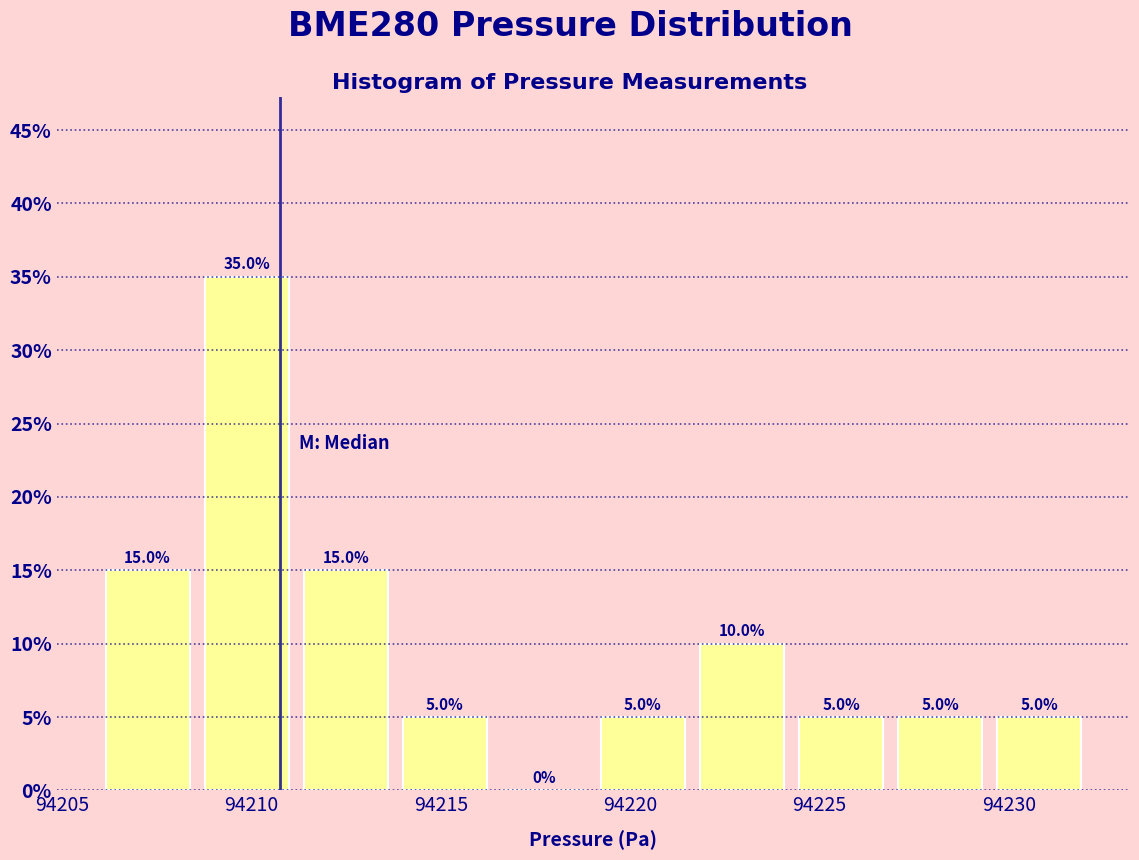

Reading left to right, list every bar in this chart as the range it spans on the x-axis followed by its height. The bar edges are not printed on the chart, so give them approximately, as read against the axis.

94206.0 to 94208.5: 15.0
94208.5 to 94211.0: 35.0
94211.0 to 94214.0: 15.0
94214.0 to 94216.5: 5.0
94216.5 to 94219.0: 0.0
94219.0 to 94221.5: 5.0
94221.5 to 94224.5: 10.0
94224.5 to 94227.0: 5.0
94227.0 to 94229.5: 5.0
94229.5 to 94232.0: 5.0